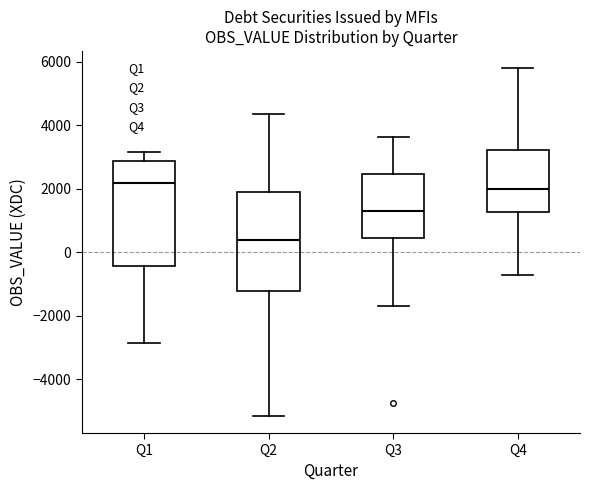

Reading left to right, read every box against the y-axis: the position of its median line, the range the box covers, and the ends of its whiskers. The values are not printed on the chart, so give them approximately, as read against the axis.

Q1: median 2200, box -400 to 2800, whiskers -2800 to 3200
Q2: median 400, box -1200 to 2000, whiskers -5200 to 4400
Q3: median 1400, box 400 to 2400, whiskers -1600 to 3600
Q4: median 2000, box 1200 to 3200, whiskers -800 to 5800